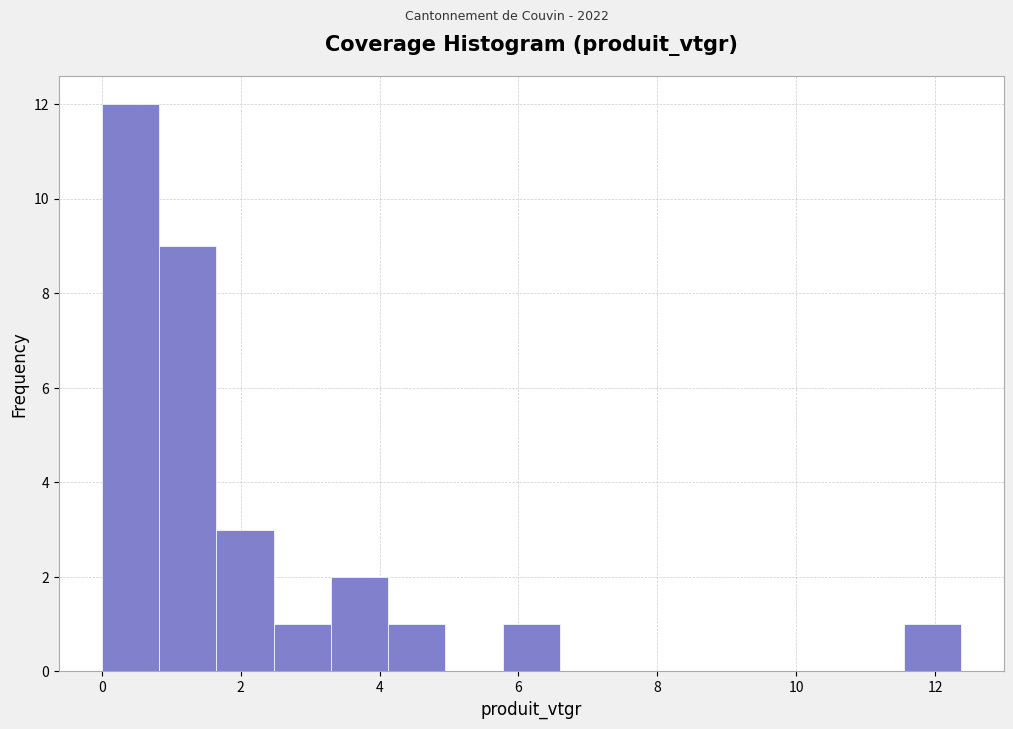

Which range on the x-axis has the tallest bar?

0.0 to 0.8